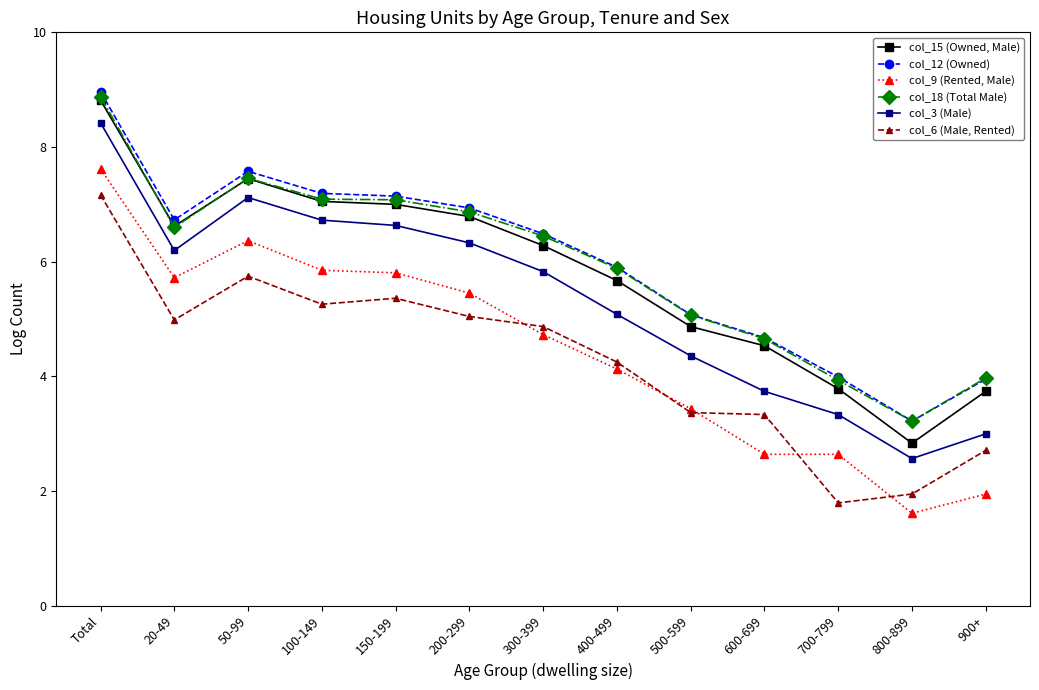

At which label is col_18 (Total Male) closest to 6?

400-499